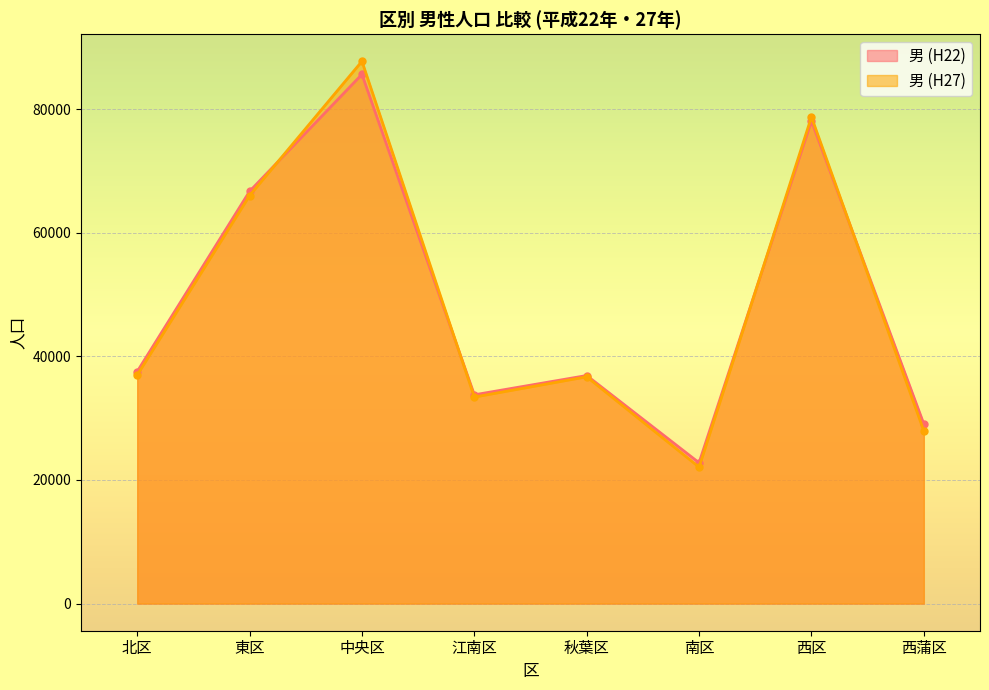

How many lines are shown in the chart?

2